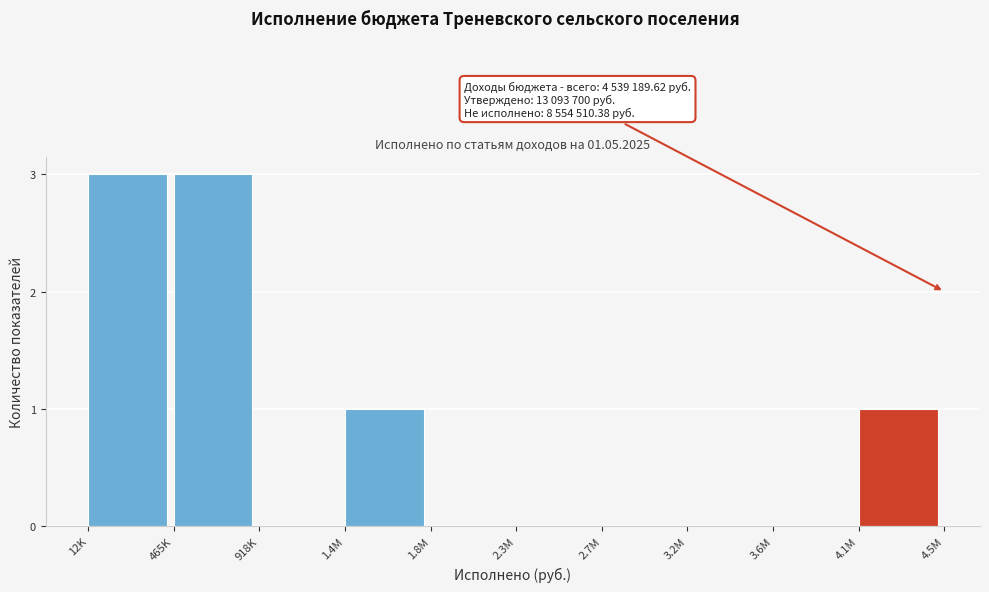

Reading left to right, extract all data points from this chart.

12K=3	465K=3	918K=0	1.4M=1	1.8M=0	2.3M=0	2.7M=0	3.2M=0	3.6M=0	4.1M=1